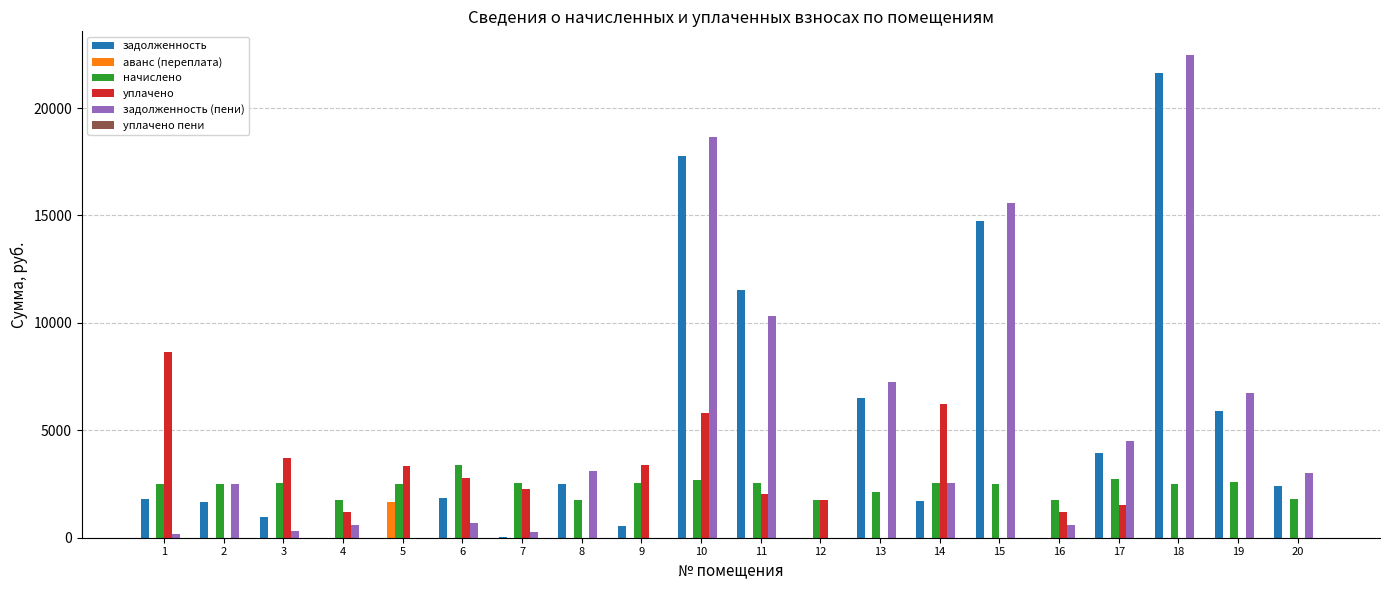

Which series has the largest total across all categories?

задолженность (пени)